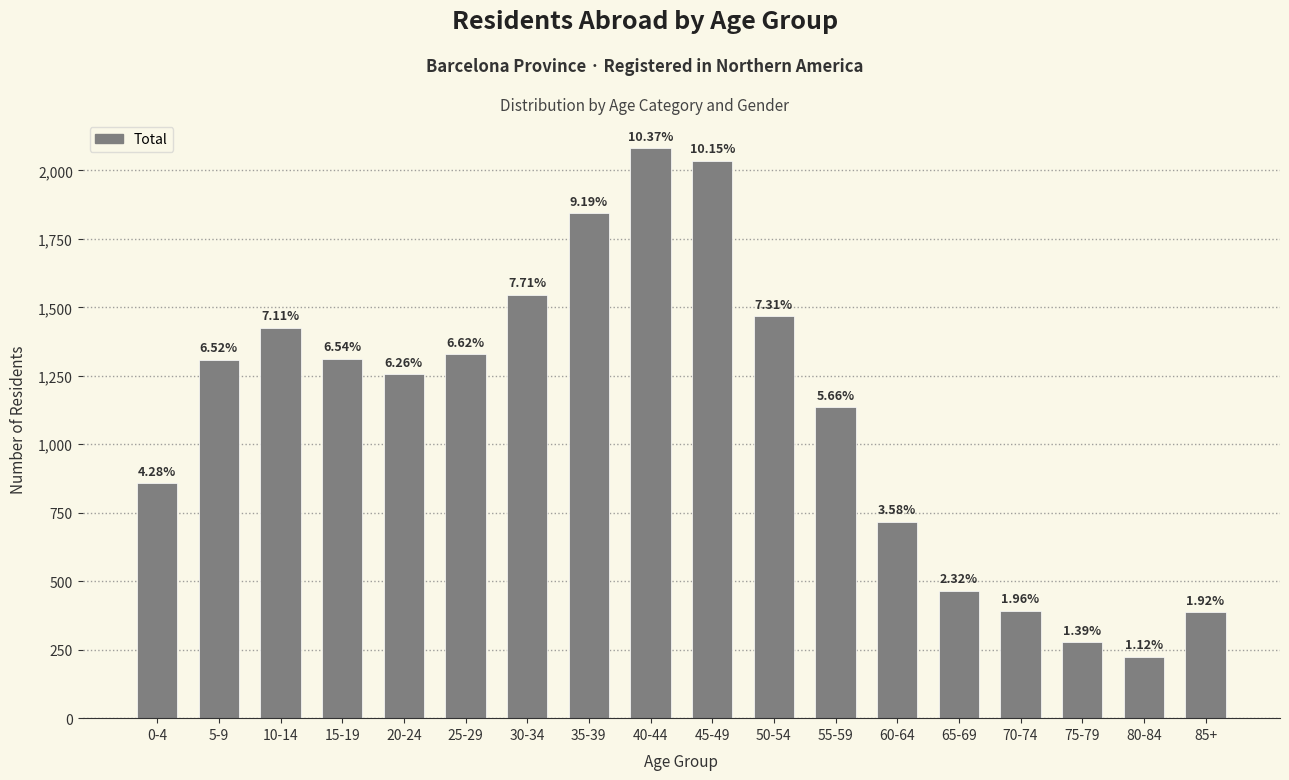

What value does the data have at 70-74, to the nearest 100?

400